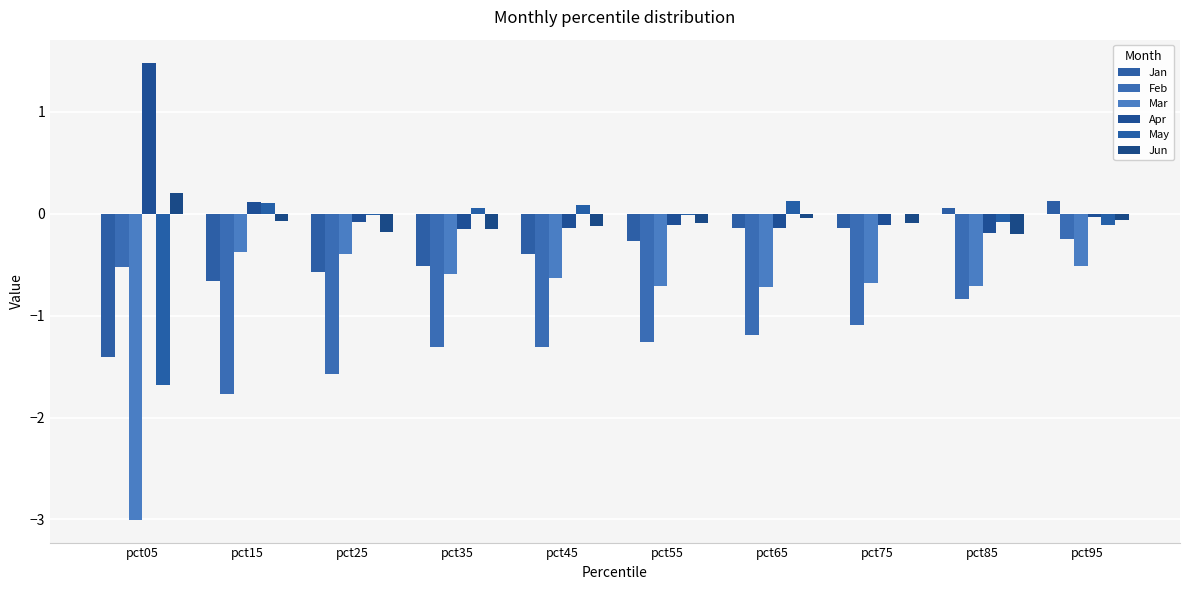

What is the value of the May bar at the 5th from the left?

0.1